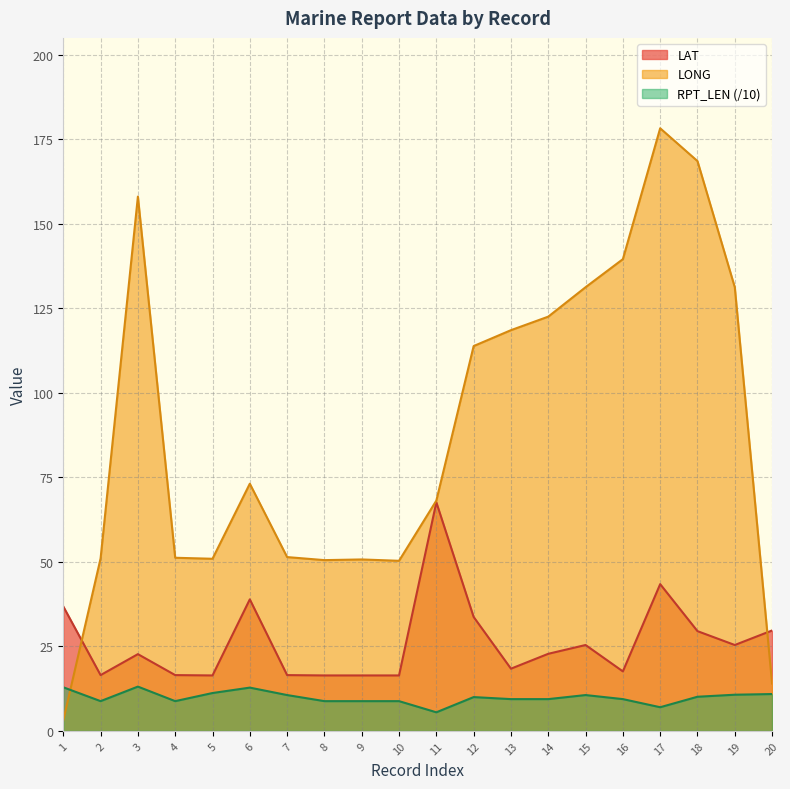

Count the number of categories in the chart.

20